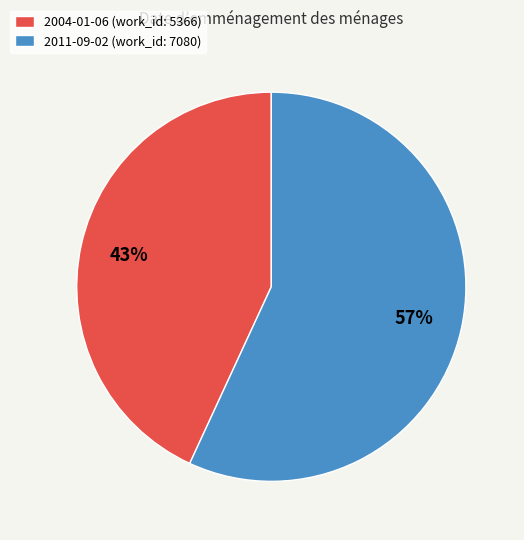

Which slice represents more than half of the pie?

2011-09-02